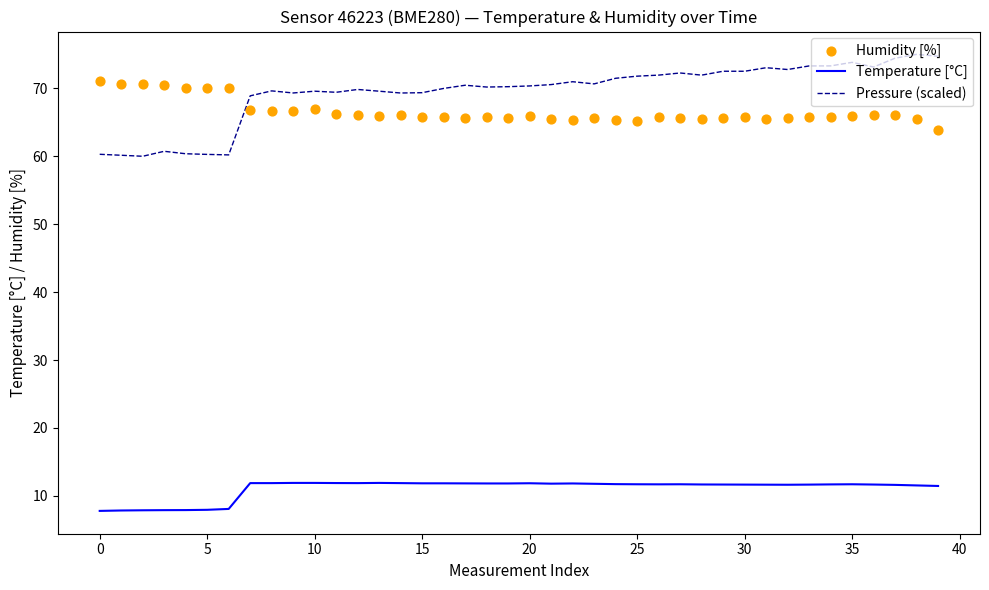

What is the total value across all series at 15?

138.3